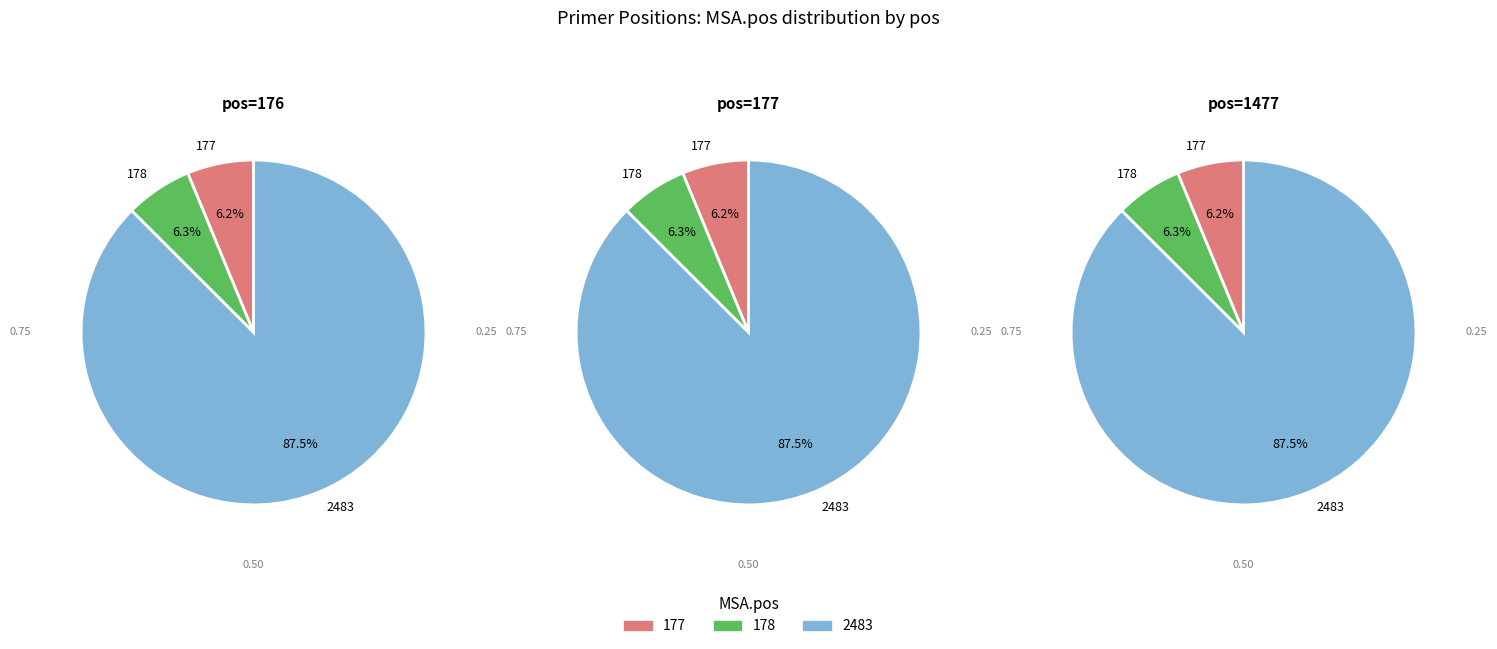

What is the smallest slice in the pie chart?

177